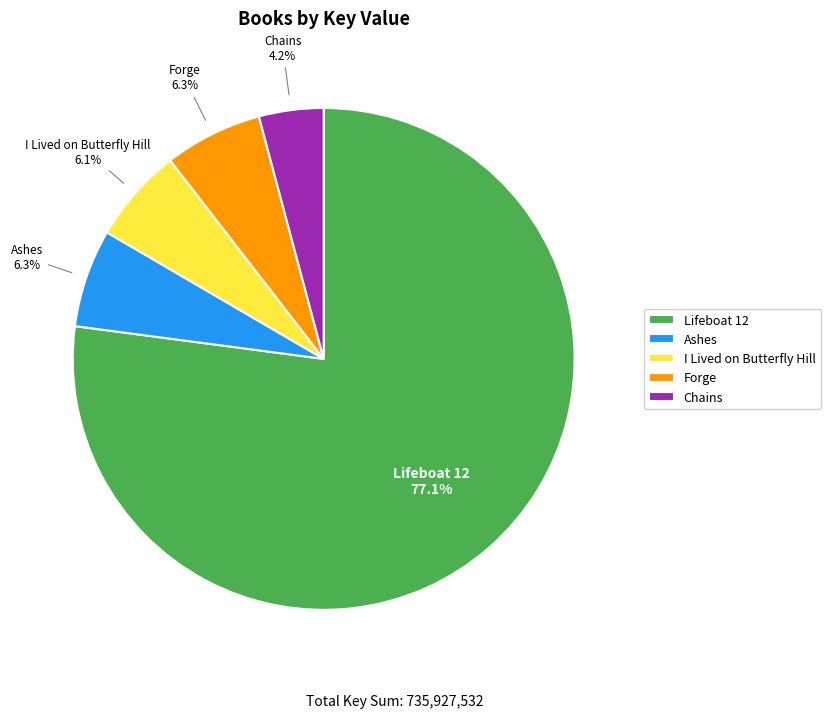

What is the ratio of the value at Chains to the value at Forge?

0.7